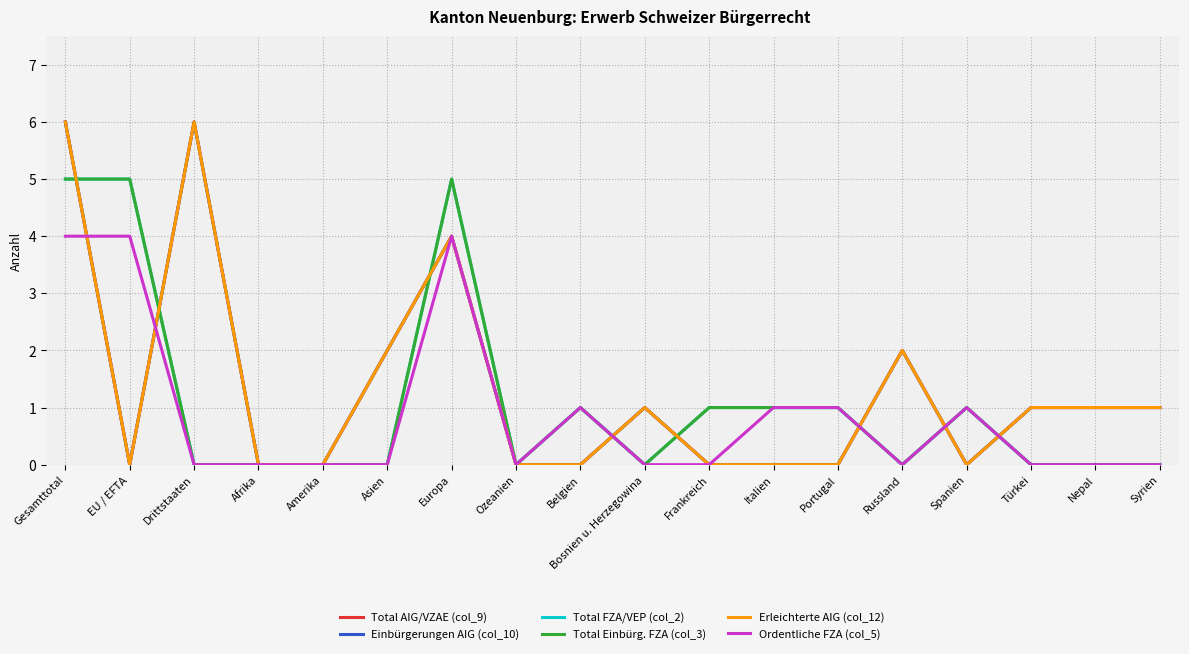

What is the label of the 11th point from the left?

Frankreich